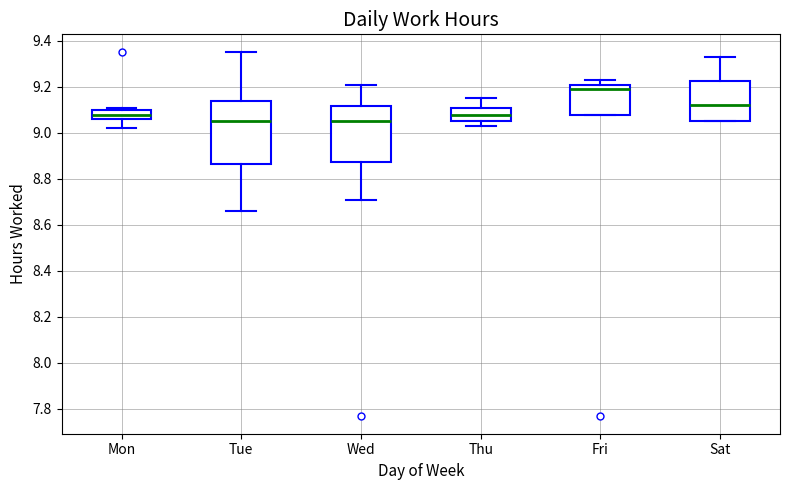

Comparing the boxes themselves (not the whiskers), which one is the tallest?

Tue